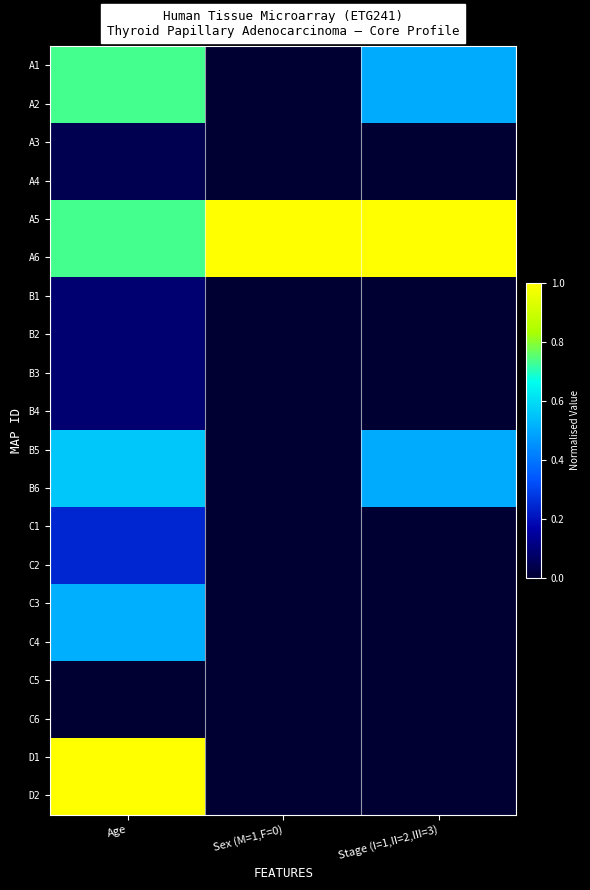

Reading left to right, extract all data points from this chart.

A1: Age=0.7	Sex (M=1,F=0)=0.0	Stage (I=1,II=2,III=3)=0.5
A2: Age=0.7	Sex (M=1,F=0)=0.0	Stage (I=1,II=2,III=3)=0.5
A3: Age=0.0	Sex (M=1,F=0)=0.0	Stage (I=1,II=2,III=3)=0.0
A4: Age=0.0	Sex (M=1,F=0)=0.0	Stage (I=1,II=2,III=3)=0.0
A5: Age=0.7	Sex (M=1,F=0)=1.0	Stage (I=1,II=2,III=3)=1.0
A6: Age=0.7	Sex (M=1,F=0)=1.0	Stage (I=1,II=2,III=3)=1.0
B1: Age=0.1	Sex (M=1,F=0)=0.0	Stage (I=1,II=2,III=3)=0.0
B2: Age=0.1	Sex (M=1,F=0)=0.0	Stage (I=1,II=2,III=3)=0.0
B3: Age=0.1	Sex (M=1,F=0)=0.0	Stage (I=1,II=2,III=3)=0.0
B4: Age=0.1	Sex (M=1,F=0)=0.0	Stage (I=1,II=2,III=3)=0.0
B5: Age=0.6	Sex (M=1,F=0)=0.0	Stage (I=1,II=2,III=3)=0.5
B6: Age=0.6	Sex (M=1,F=0)=0.0	Stage (I=1,II=2,III=3)=0.5
C1: Age=0.2	Sex (M=1,F=0)=0.0	Stage (I=1,II=2,III=3)=0.0
C2: Age=0.2	Sex (M=1,F=0)=0.0	Stage (I=1,II=2,III=3)=0.0
C3: Age=0.5	Sex (M=1,F=0)=0.0	Stage (I=1,II=2,III=3)=0.0
C4: Age=0.5	Sex (M=1,F=0)=0.0	Stage (I=1,II=2,III=3)=0.0
C5: Age=0.0	Sex (M=1,F=0)=0.0	Stage (I=1,II=2,III=3)=0.0
C6: Age=0.0	Sex (M=1,F=0)=0.0	Stage (I=1,II=2,III=3)=0.0
D1: Age=1.0	Sex (M=1,F=0)=0.0	Stage (I=1,II=2,III=3)=0.0
D2: Age=1.0	Sex (M=1,F=0)=0.0	Stage (I=1,II=2,III=3)=0.0